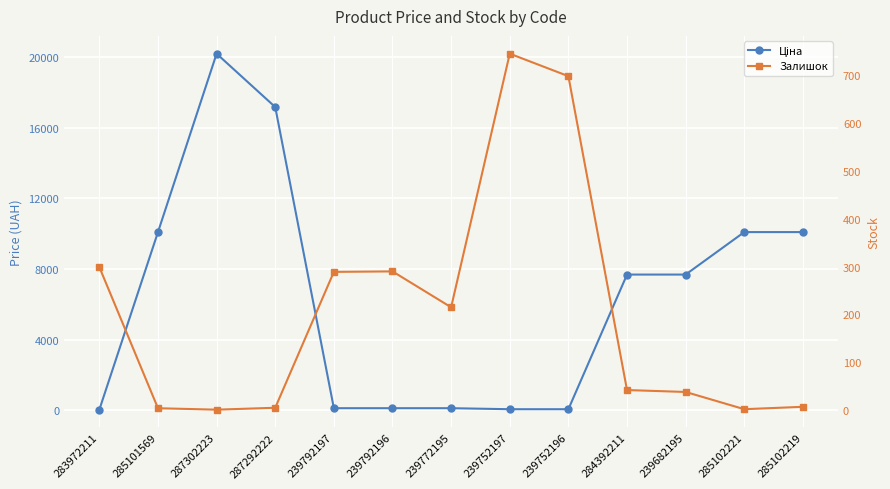

What is the lowest value of the Залишок series?

1.0